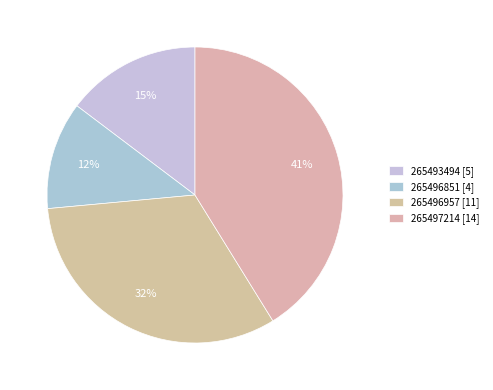

Approximately how many times larger is the value at 265493494 compared to 265496851?

1.2